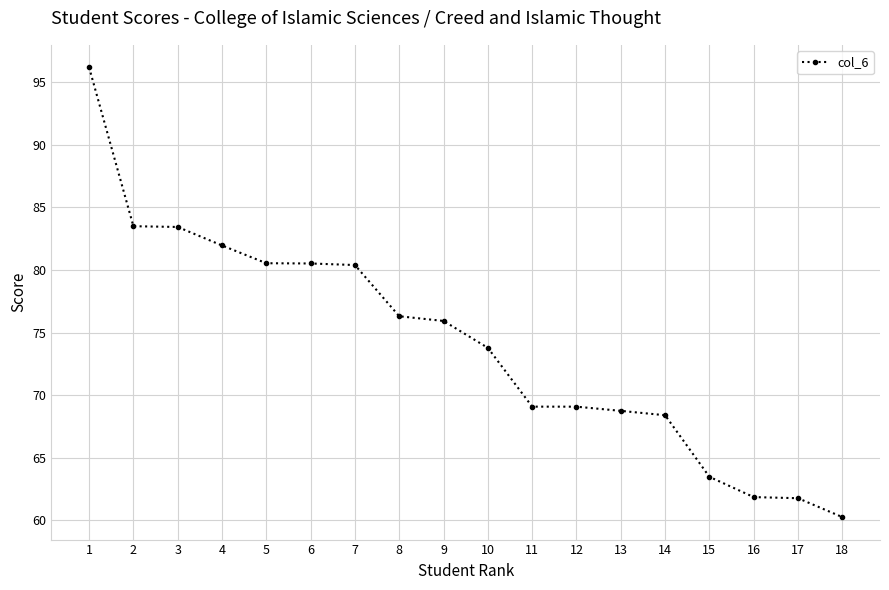

Which has a higher value, 15 or 13?

13